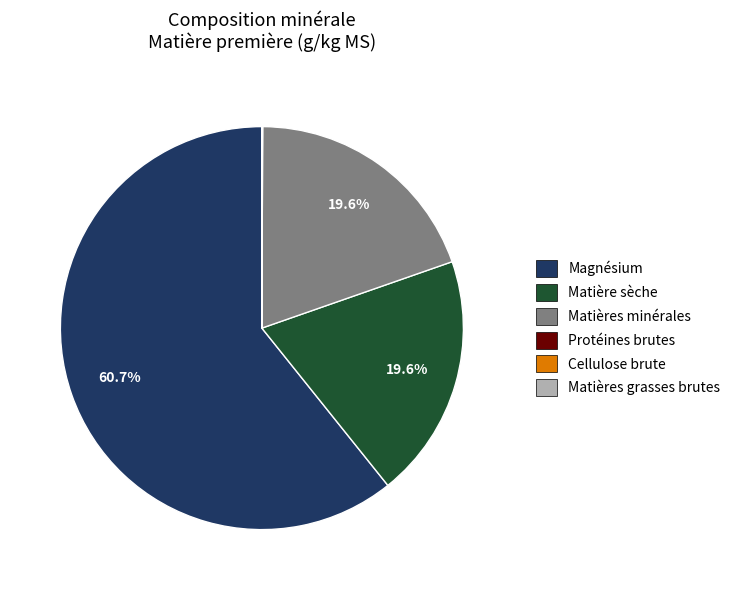

To the nearest percent, what is the difference between the largest and smallest slice percentages?

61%